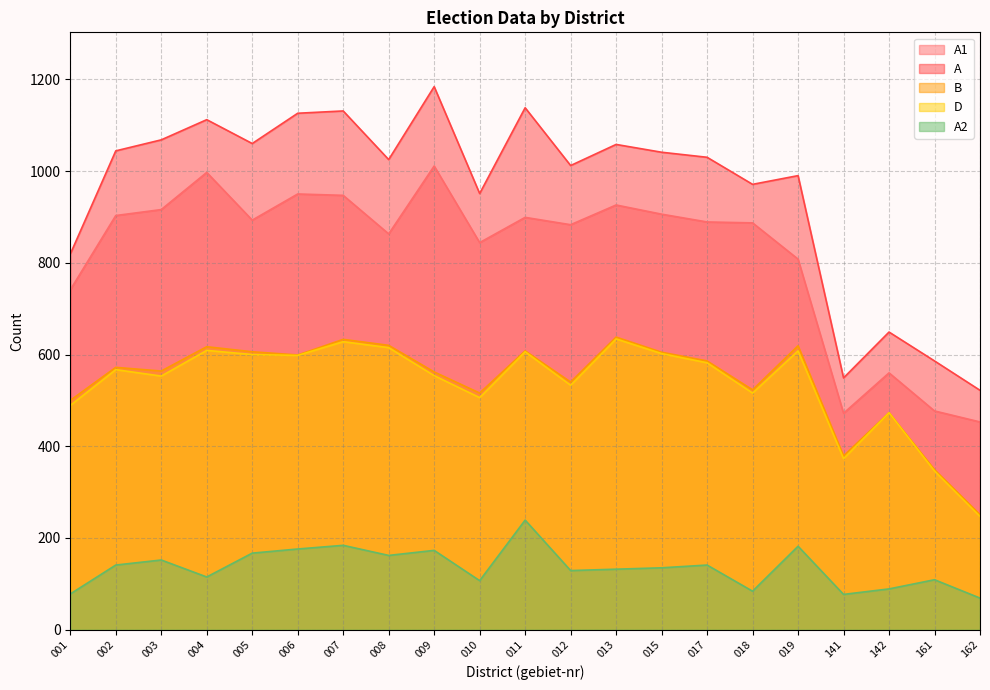

At which category is the sum across all series the highest?

007